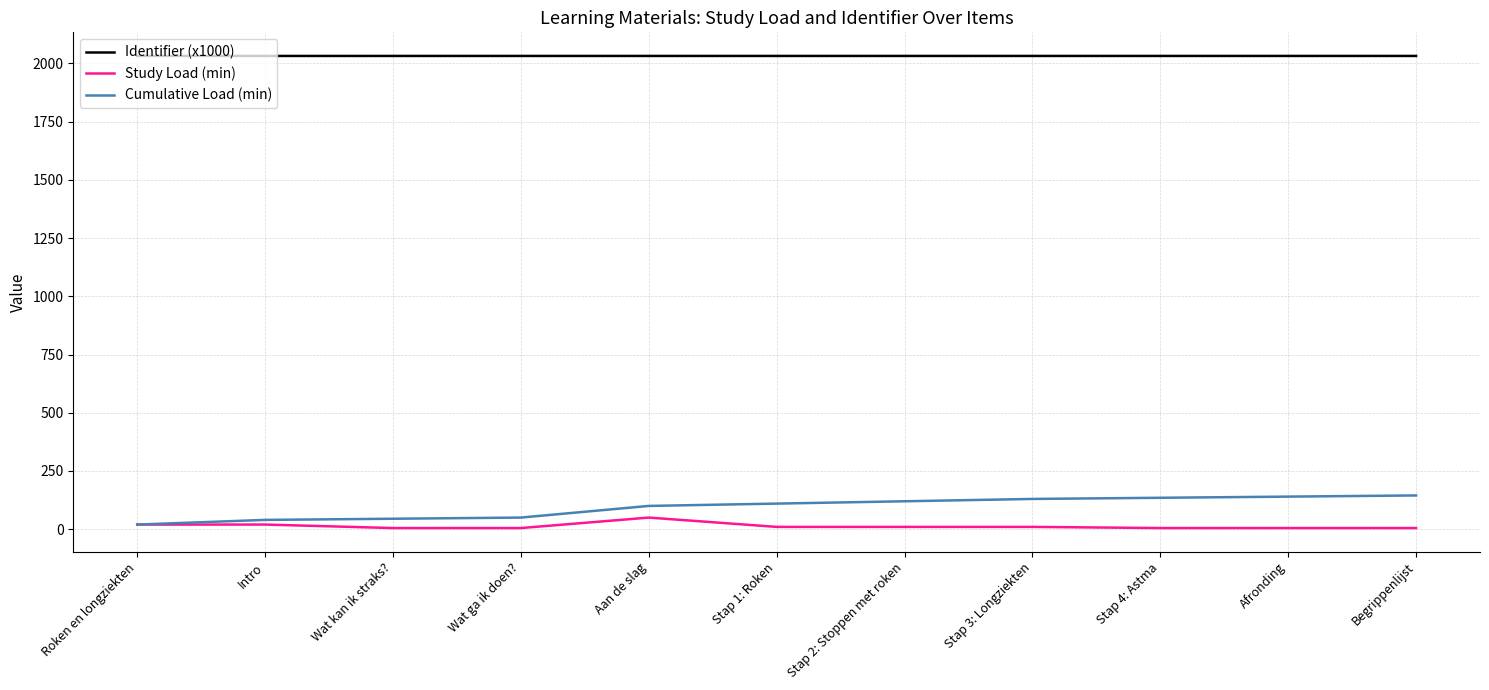

What is the minimum value shown in the chart?

5.0